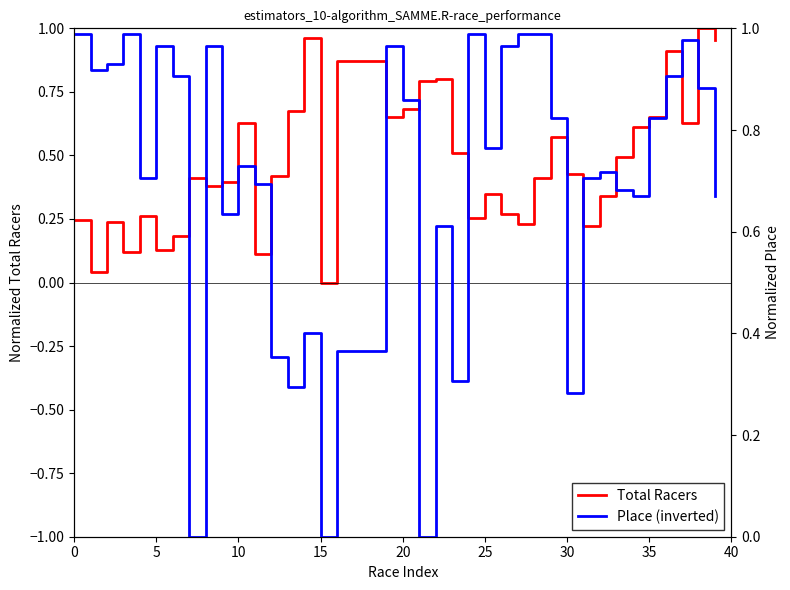

How many positive values does the Place (inverted) series have?

37